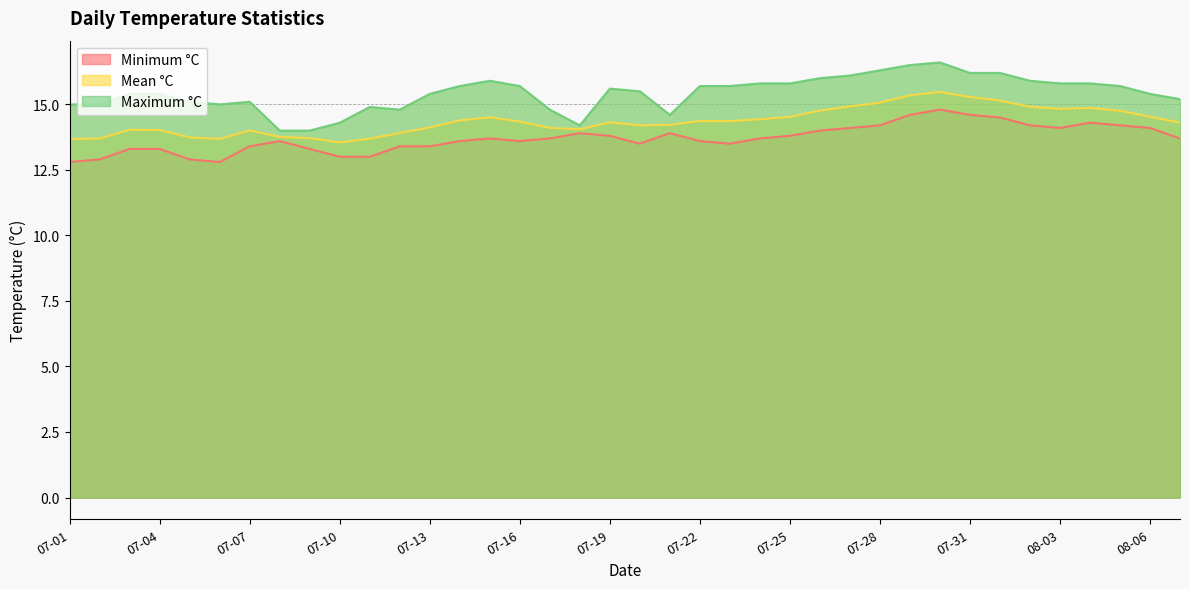

True or false: Mean °C has a value of 13.5 at 07-10.

True